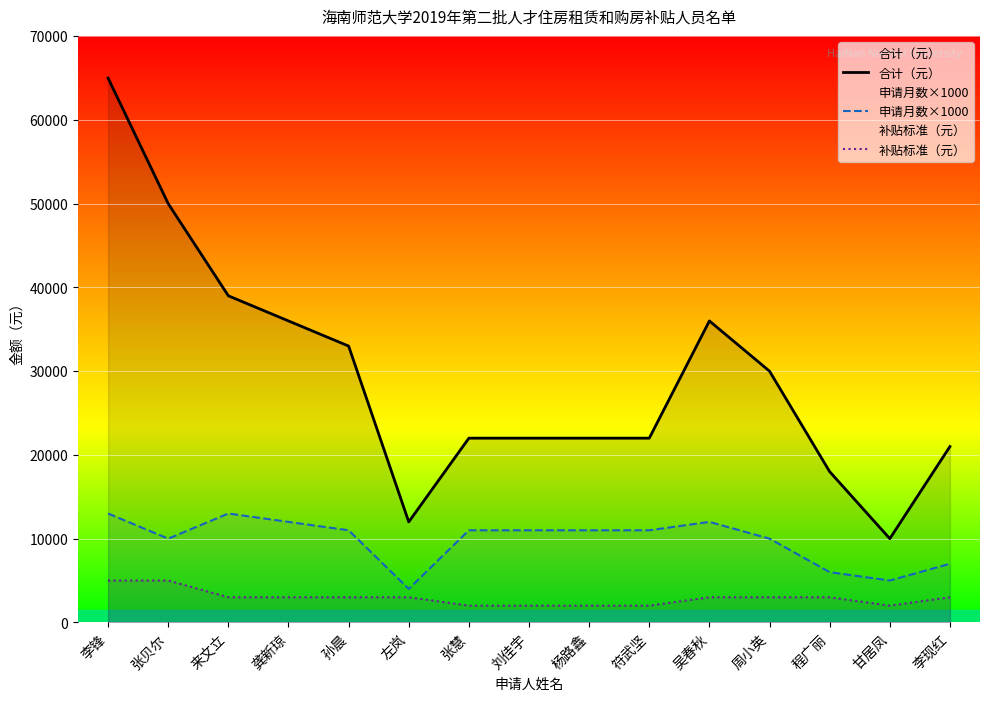

At which category is the sum across all series the highest?

李锋